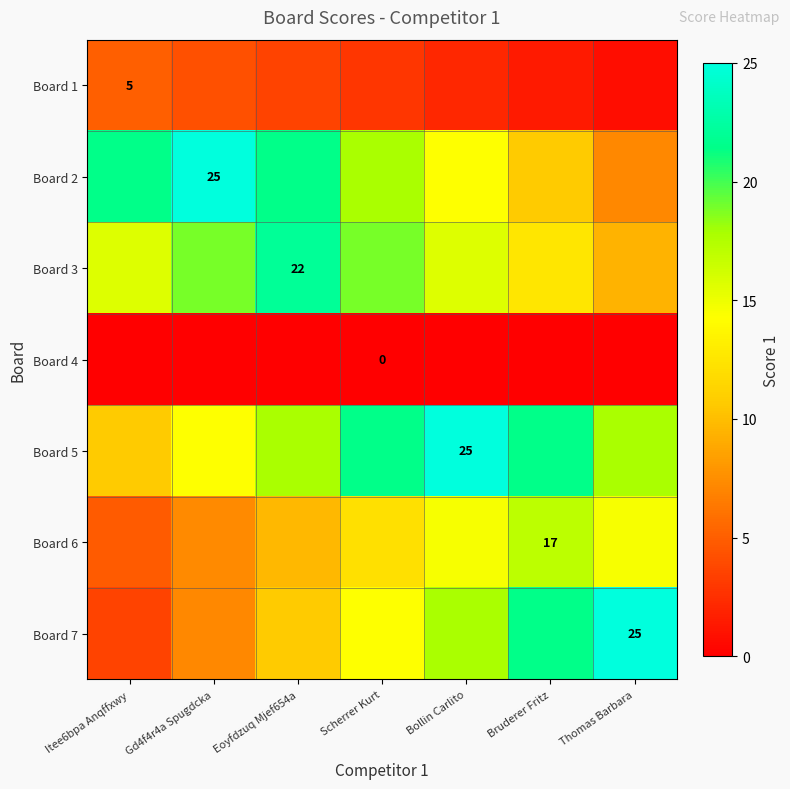

What is the difference between the second highest and minimum values in the Board 6 series?

9.7